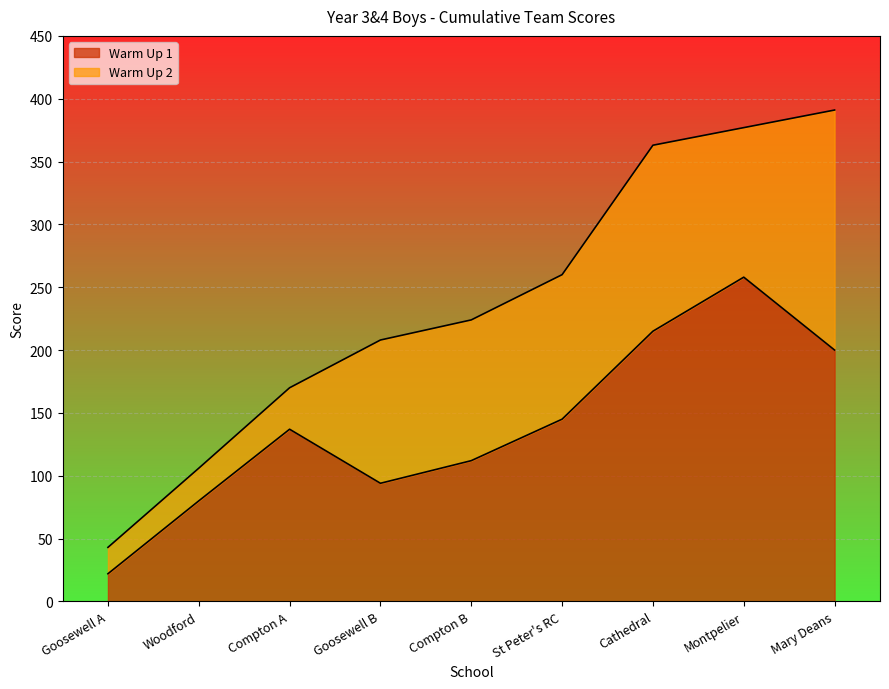

True or false: there are more than 2 points higher than both neighbors.

False